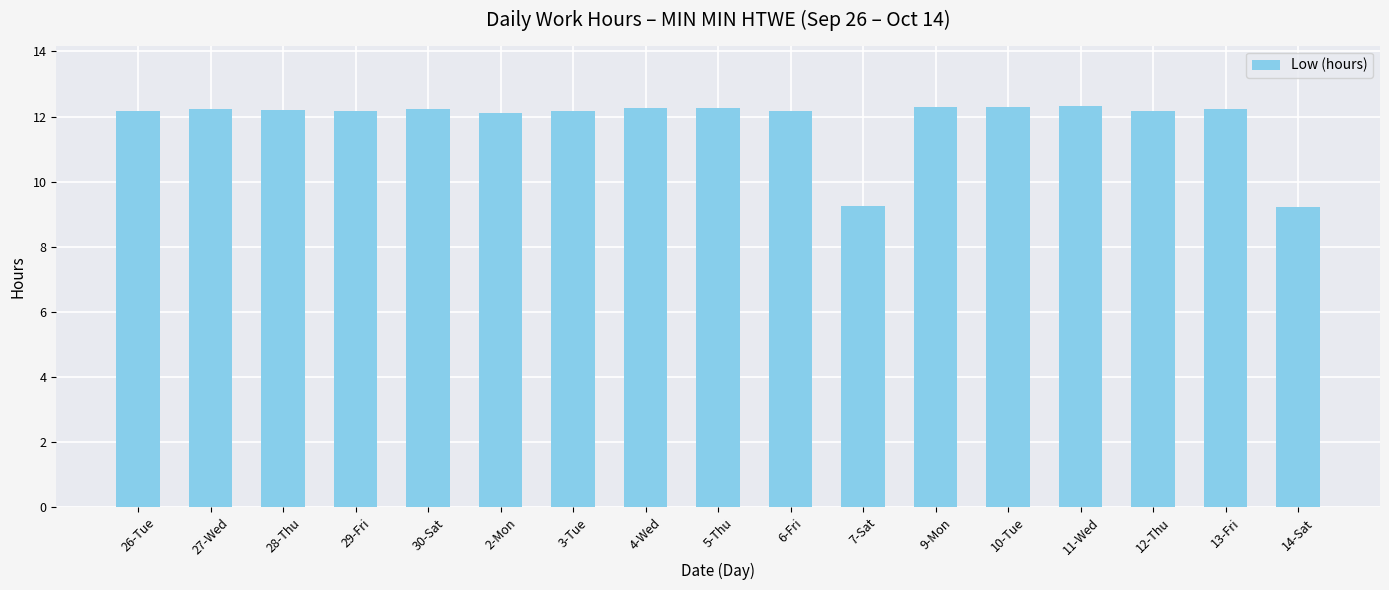

Does the chart contain any negative values?

No